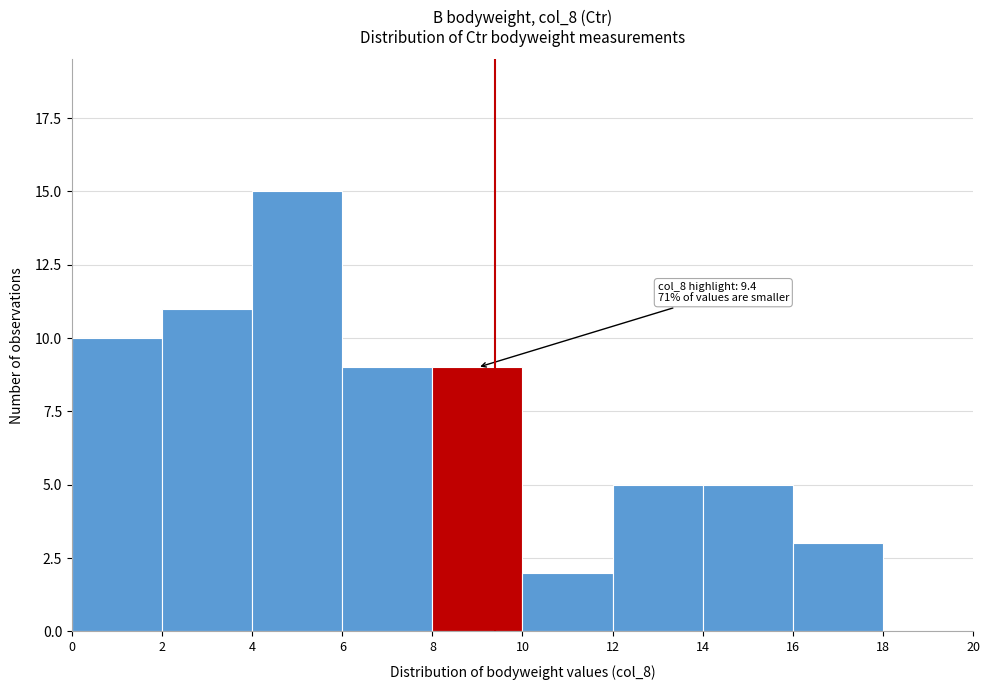

Over which range of the x-axis is the bar tallest?

4 to 6